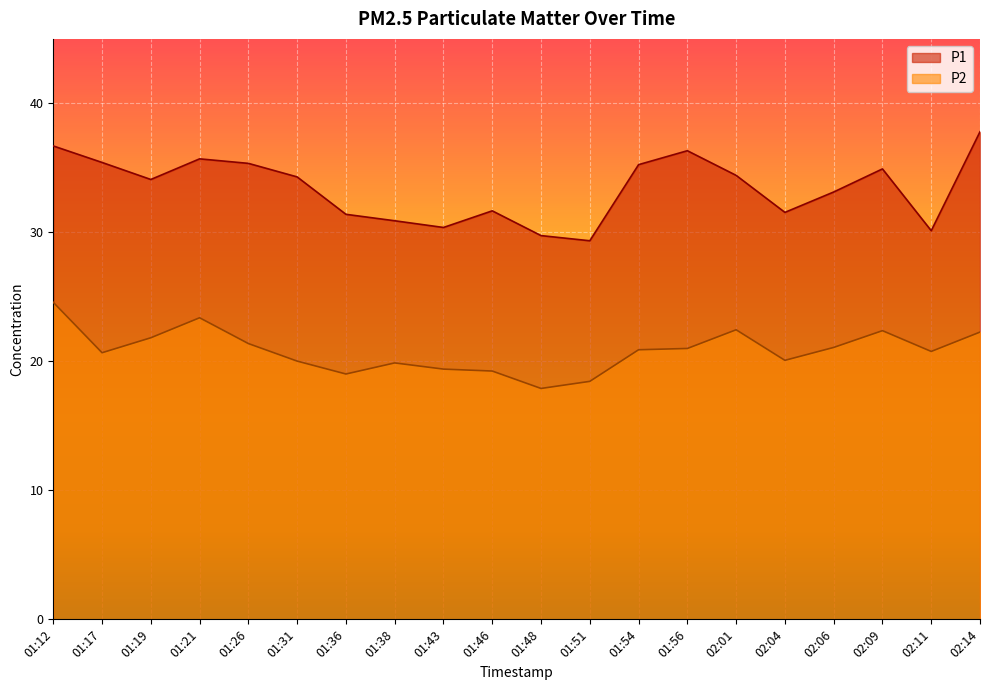

How many lines are shown in the chart?

2